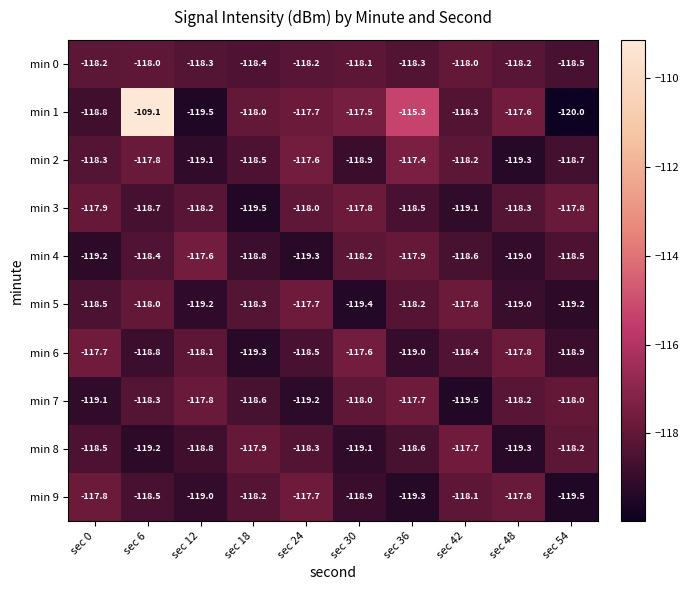

At which category does the chart reach its minimum across all series?

sec 54